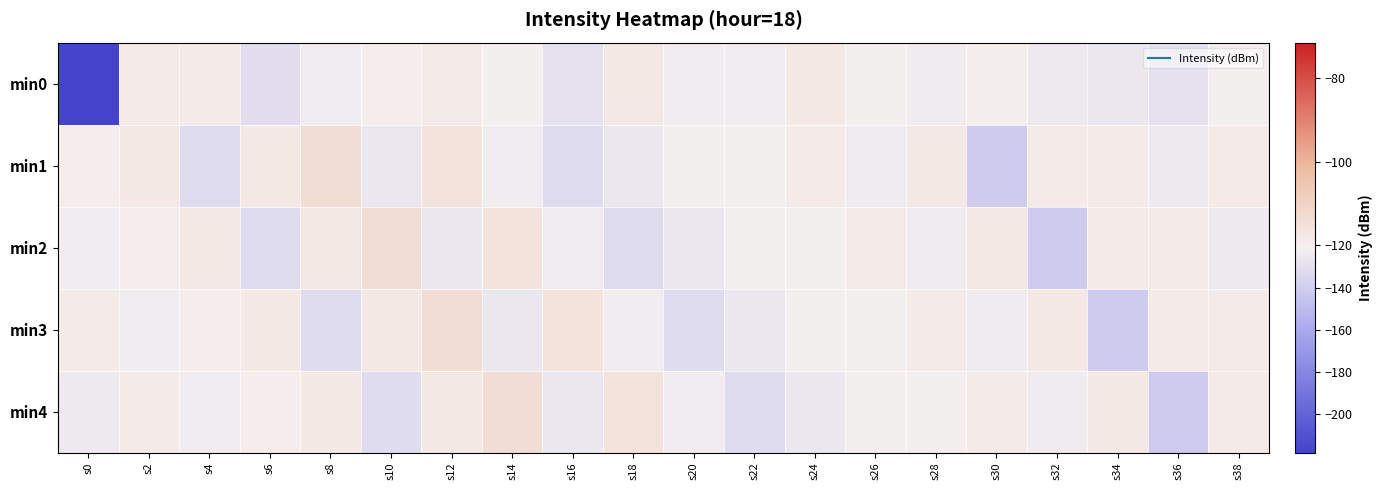

Rank the series by their maximum value, from highest to lowest.

min1, min2, min3, min4, min0